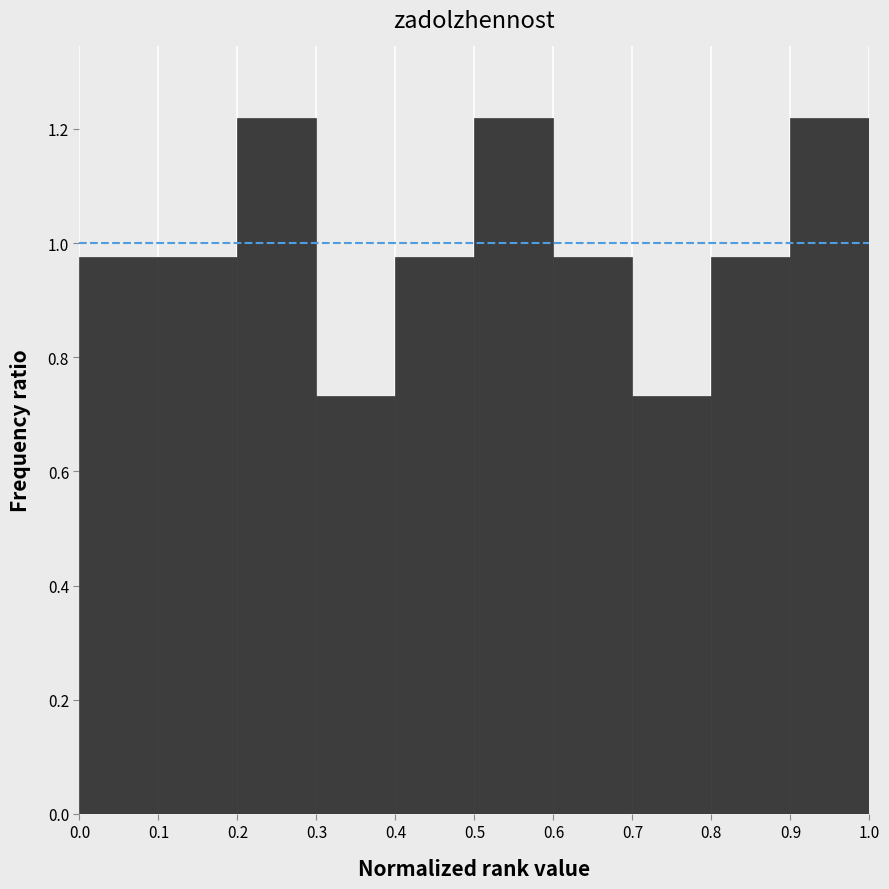

Reading left to right, list every bar in this chart as the range it spans on the x-axis followed by its height. The values are not printed on the chart, so give them approximately, as read against the axis.

0.0 to 0.1: 0.98
0.1 to 0.2: 0.98
0.2 to 0.3: 1.22
0.3 to 0.4: 0.74
0.4 to 0.5: 0.98
0.5 to 0.6: 1.22
0.6 to 0.7: 0.98
0.7 to 0.8: 0.74
0.8 to 0.9: 0.98
0.9 to 1.0: 1.22